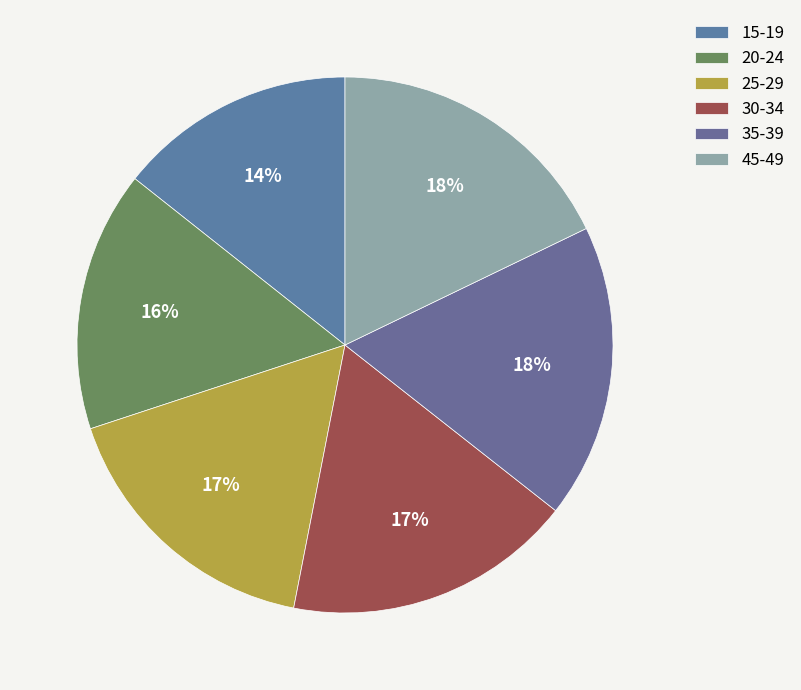

Is it true that 15-19 is 22% of the pie?

False